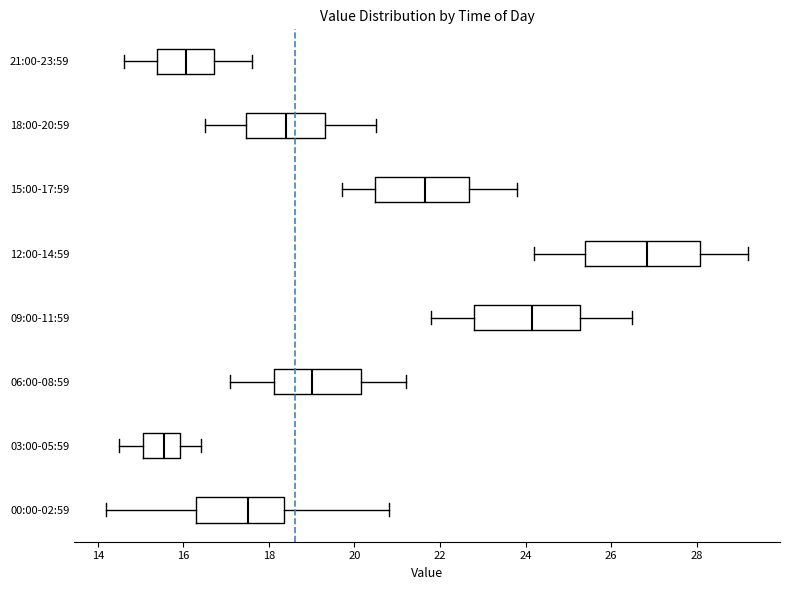

Which box's median line is the furthest to the right?

12:00-14:59